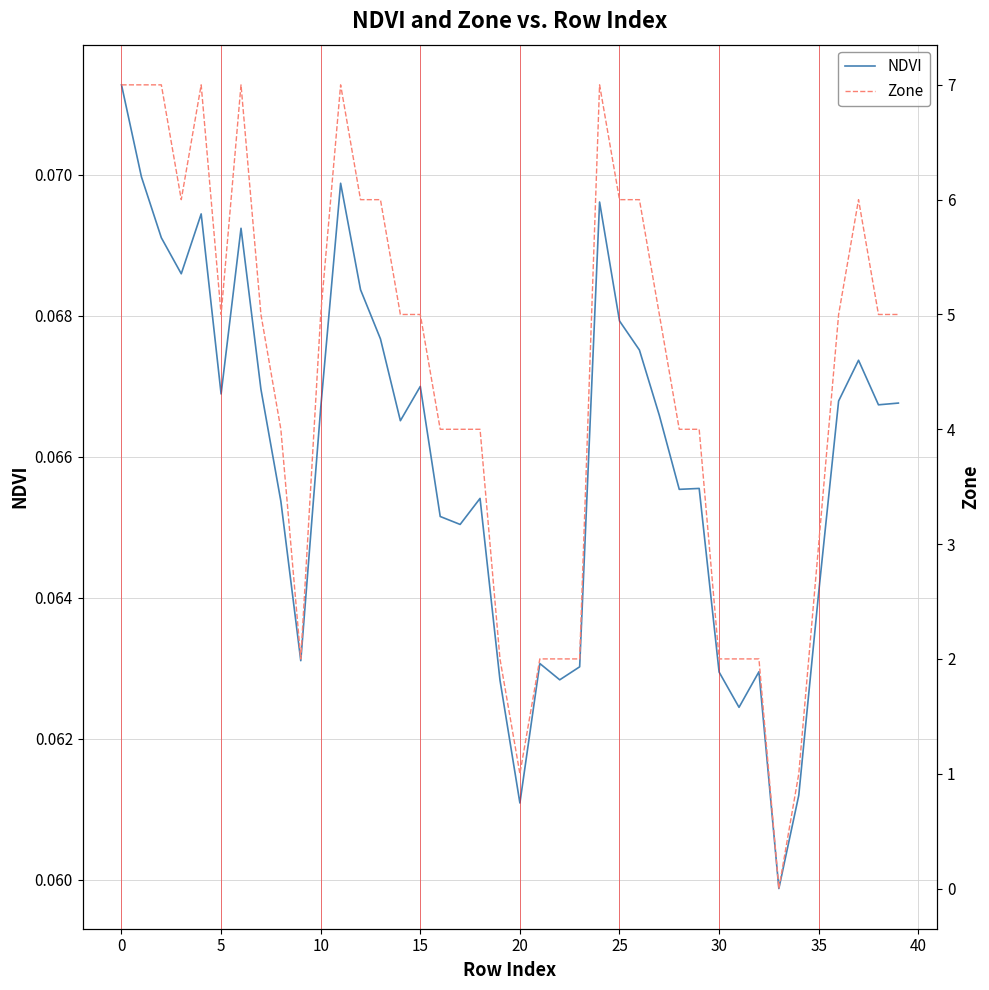

List the series in order of their peak value, highest first.

Zone, NDVI